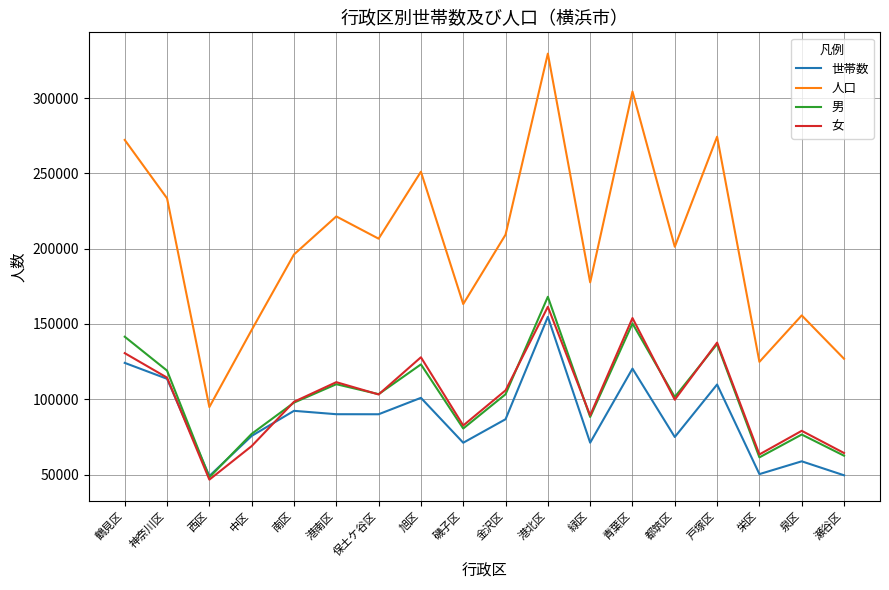

Which series changed the most between 港南区 and 青葉区?

人口